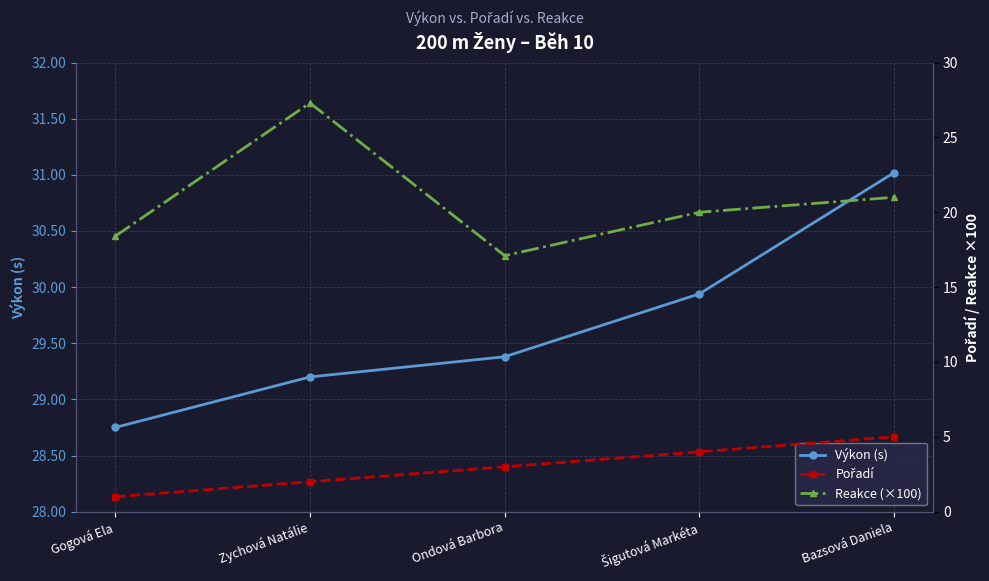

What is the total value across all series at Zychová Natálie?

58.5